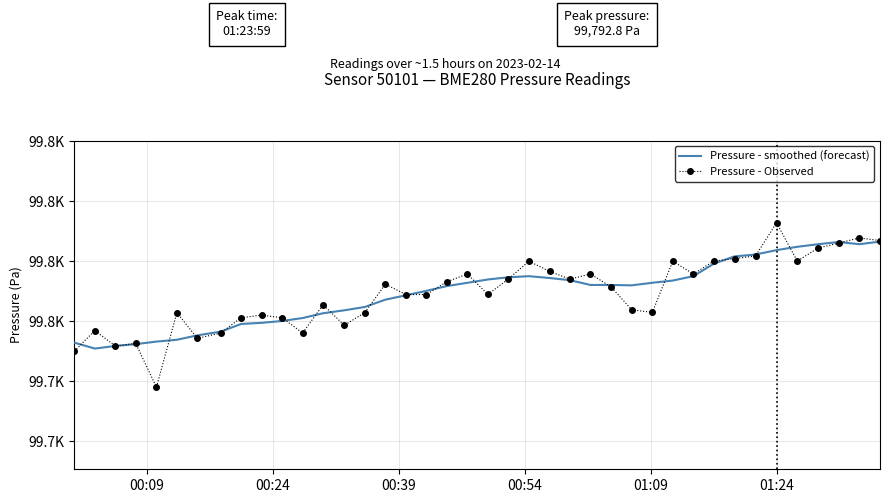

What are all the series names shown in the legend?

Pressure - smoothed (forecast), Pressure - Observed